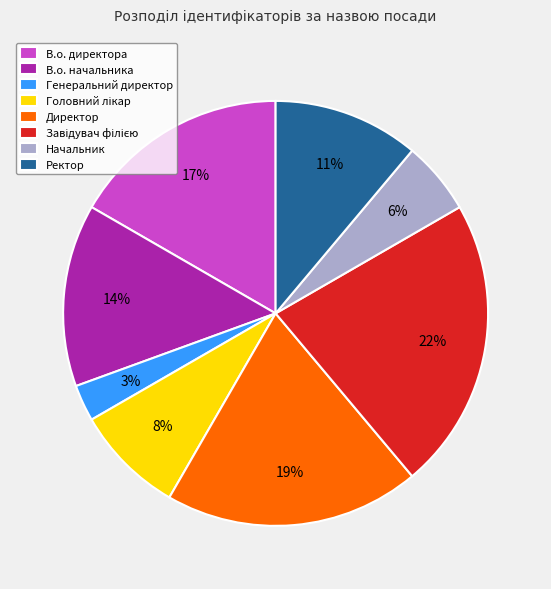

How many slices are in this pie chart?

8